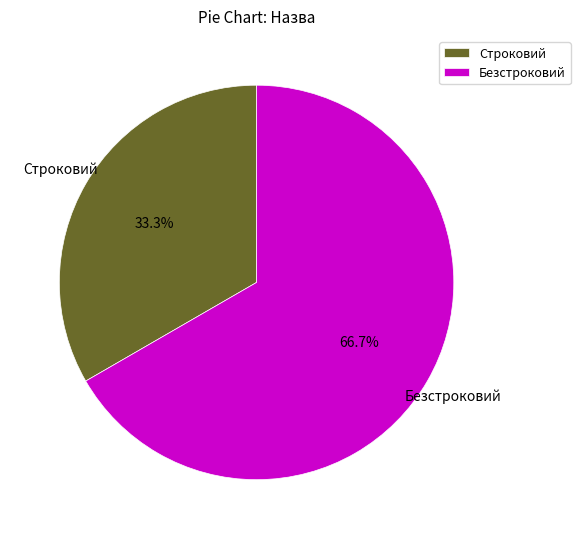

True or false: Безстроковий accounts for 53% of the total.

False